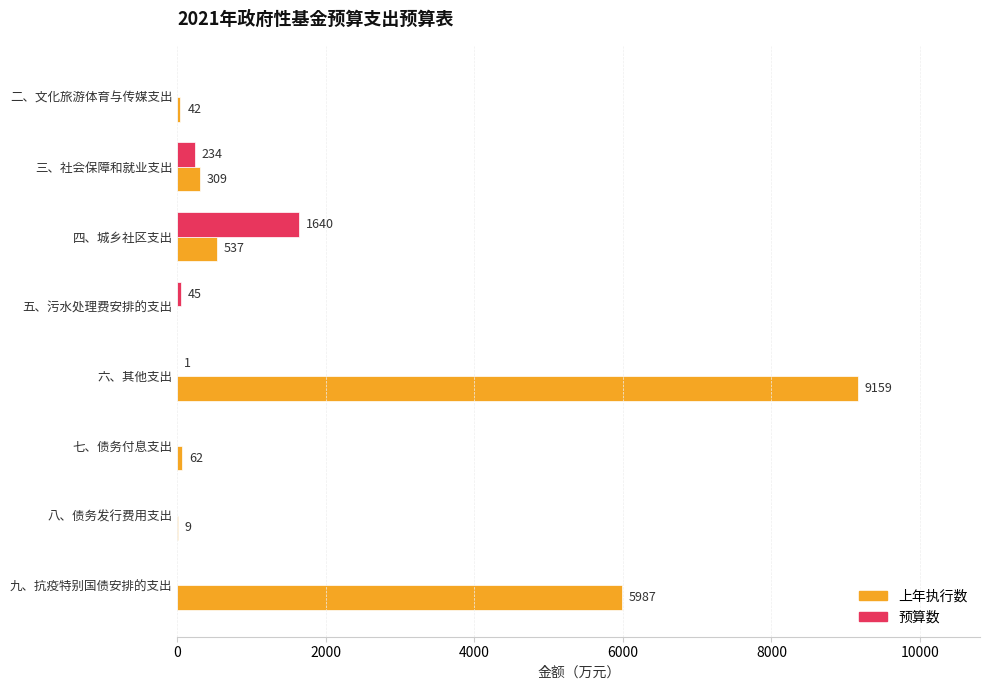

Is the value of 上年执行数 at 三、社会保障和就业支出 greater than the value of 预算数 at 五、污水处理费安排的支出?

Yes